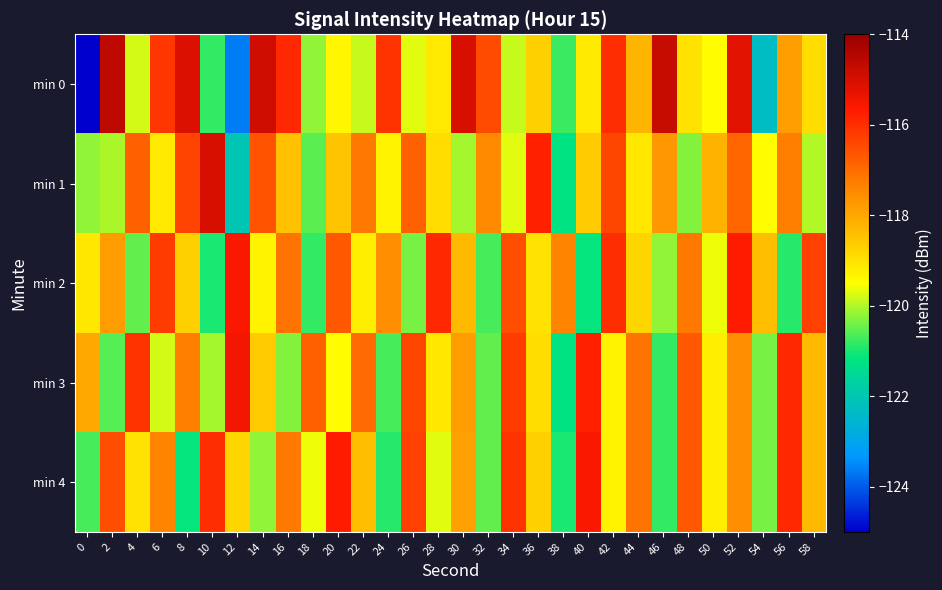

What is the total value across all series at 42?

-587.0